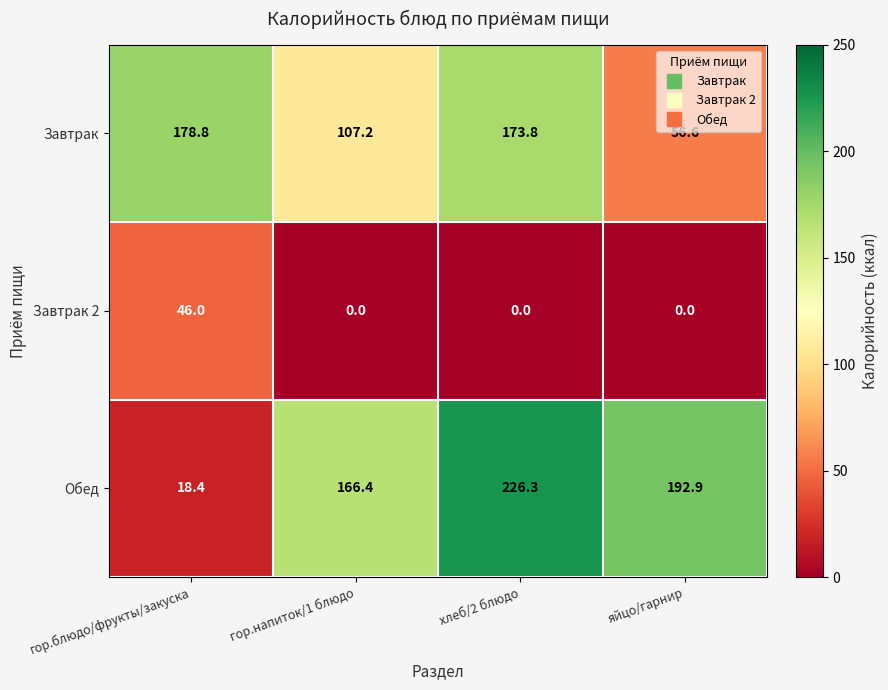

What is the difference between the highest and lowest values at гор.блюдо/фрукты/закуска?

160.4